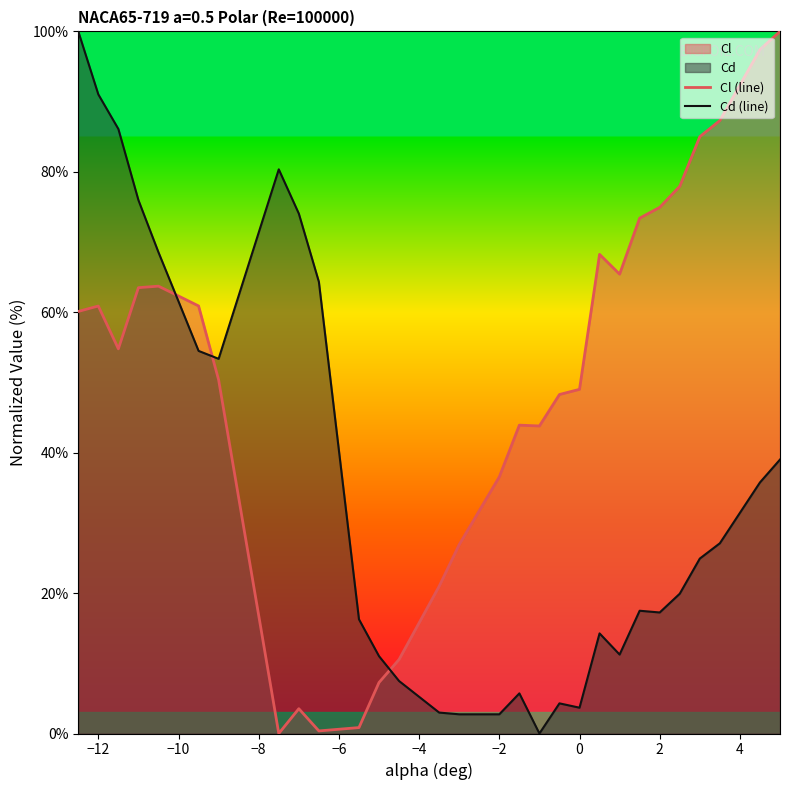

What is the greatest value displayed?

100.0